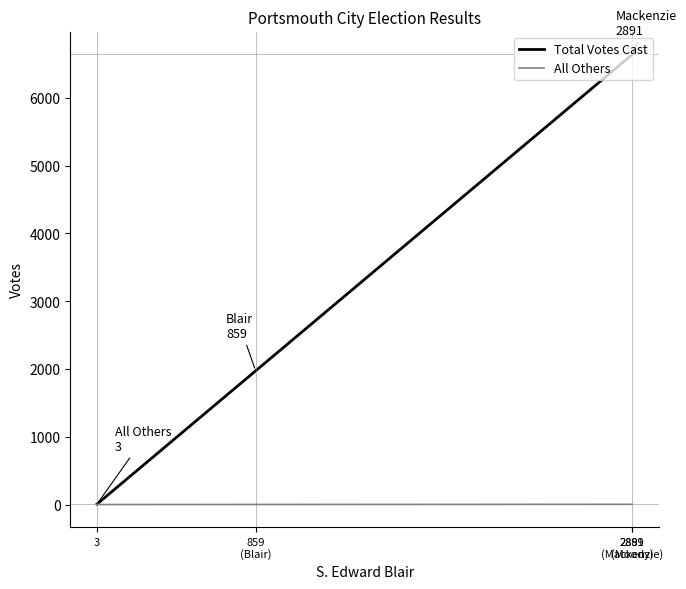

Which series has the largest range (max minus min)?

Total Votes Cast